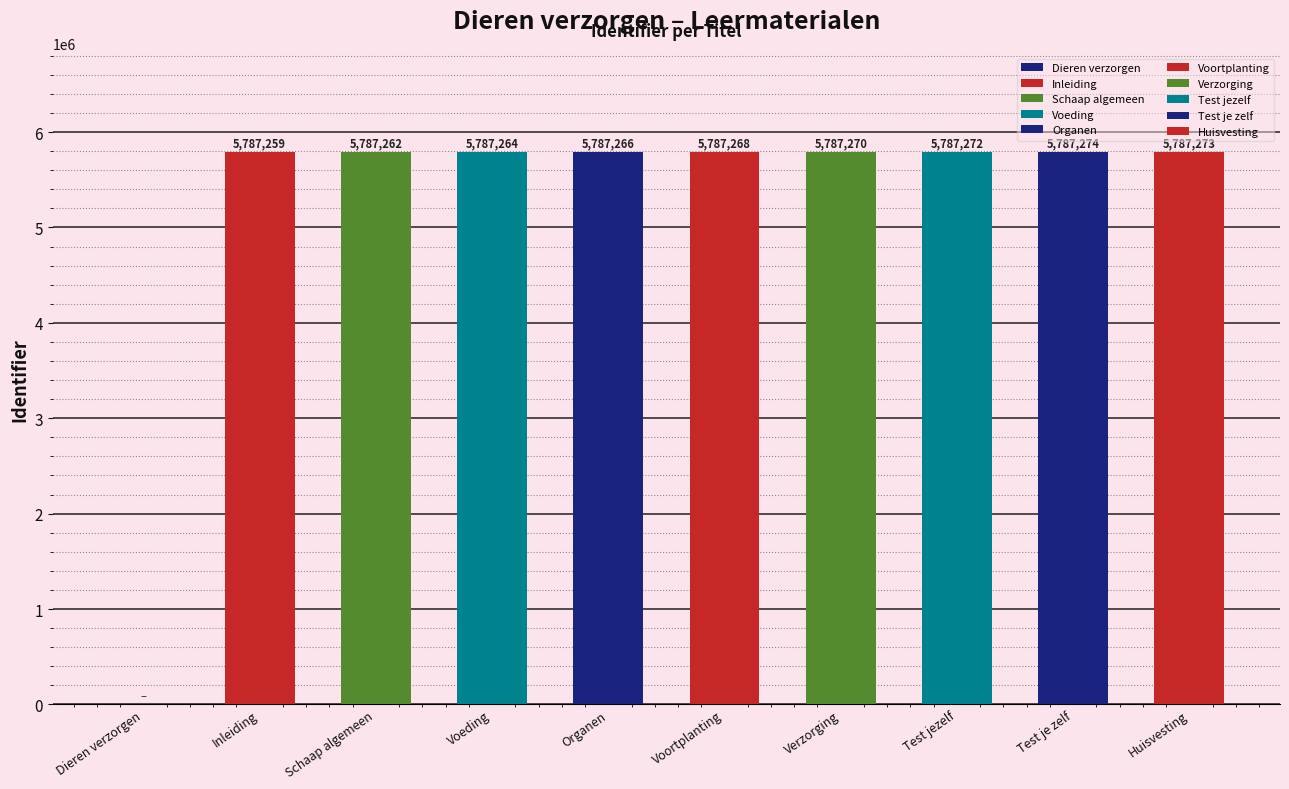

What is the difference between the values at Schaap algemeen and Test jezelf?

10